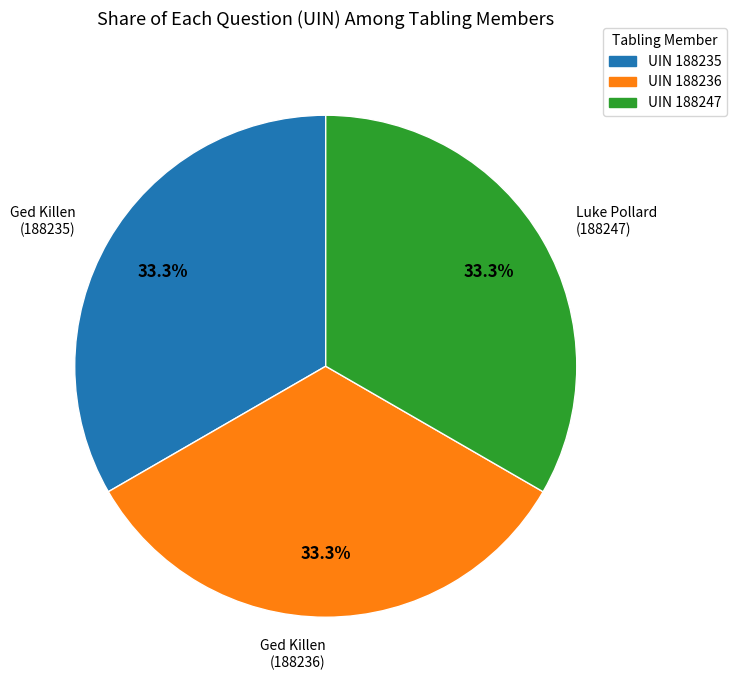

Does UIN 188235 represent more than half of the total?

No